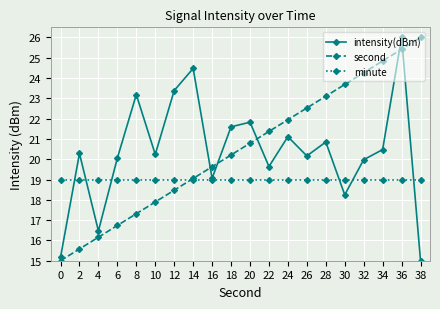

Reading left to right, what are all the values shown in this chart?

intensity(dBm): 15.2	20.3	16.5	20.1	23.2	20.2	23.4	24.5	19.1	21.6	21.8	19.6	21.1	20.2	20.8	18.2	20.0	20.5	26.0	15.0
second: 15.0	15.6	16.2	16.7	17.3	17.9	18.5	19.1	19.6	20.2	20.8	21.4	21.9	22.5	23.1	23.7	24.3	24.8	25.4	26.0
minute: 19.0	19.0	19.0	19.0	19.0	19.0	19.0	19.0	19.0	19.0	19.0	19.0	19.0	19.0	19.0	19.0	19.0	19.0	19.0	19.0